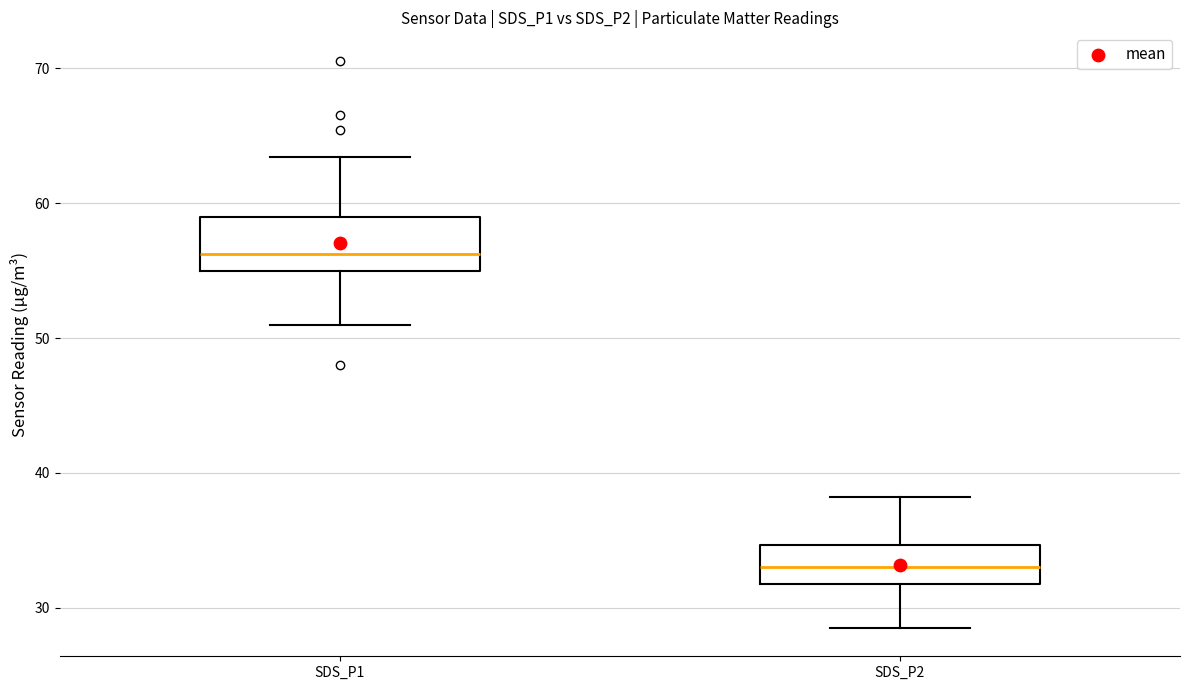

Reading left to right, read every box against the y-axis: the position of its median line, the range the box covers, and the ends of its whiskers. The values are not printed on the chart, so give them approximately, as read against the axis.

SDS_P1: median 56, box 55 to 59, whiskers 51 to 63
SDS_P2: median 33, box 32 to 35, whiskers 29 to 38